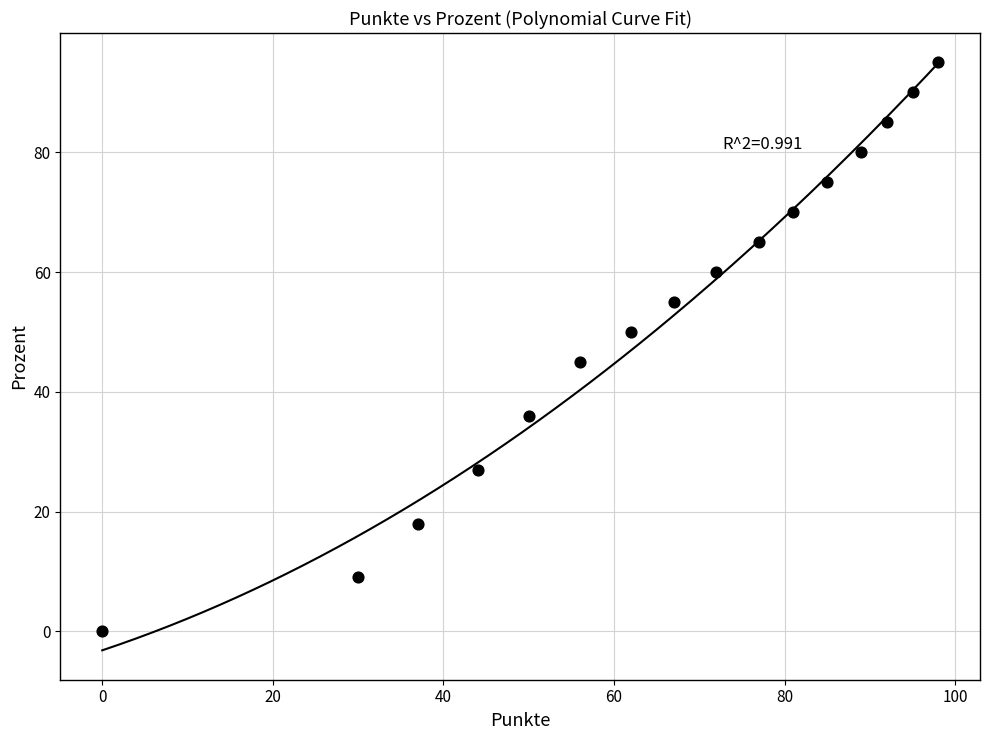

What is the range of Y values (max minus min)?

95